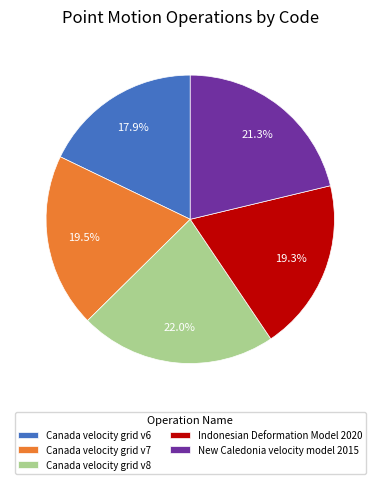

True or false: Canada velocity grid v6 accounts for 18% of the total.

True